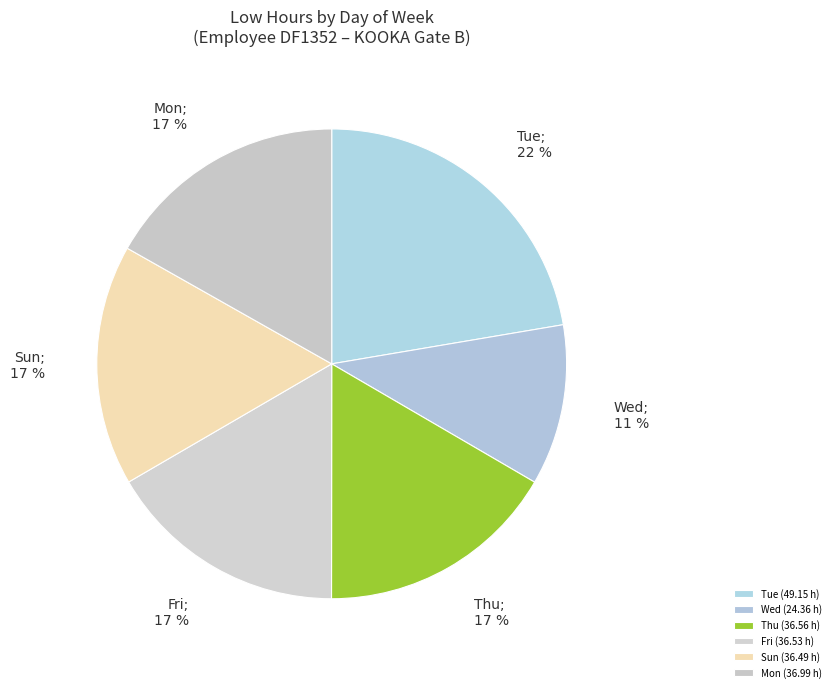

How many slices are in this pie chart?

6